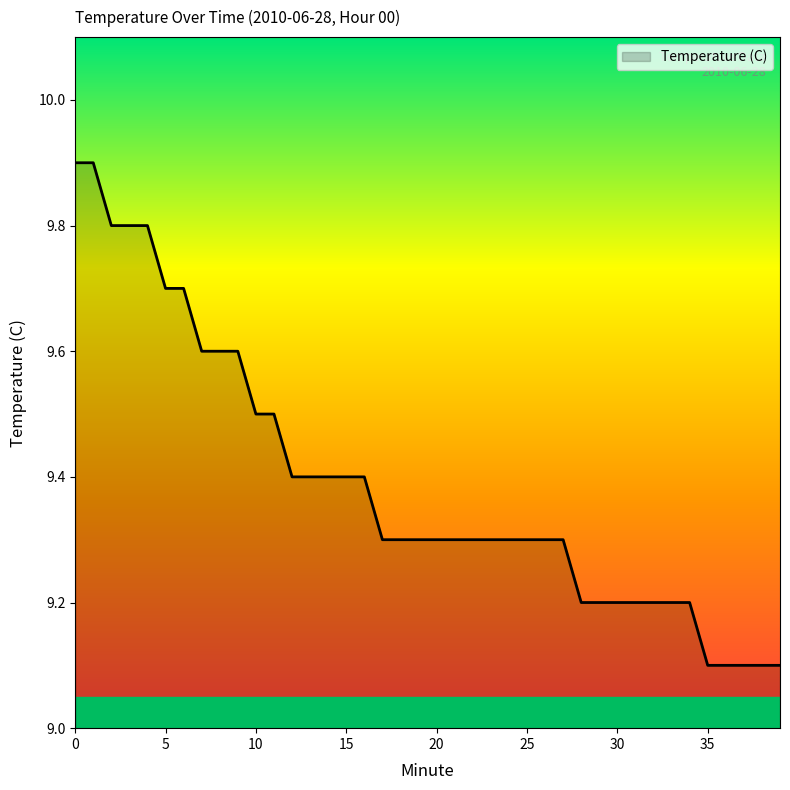

What is the minimum value shown in the chart?

9.1